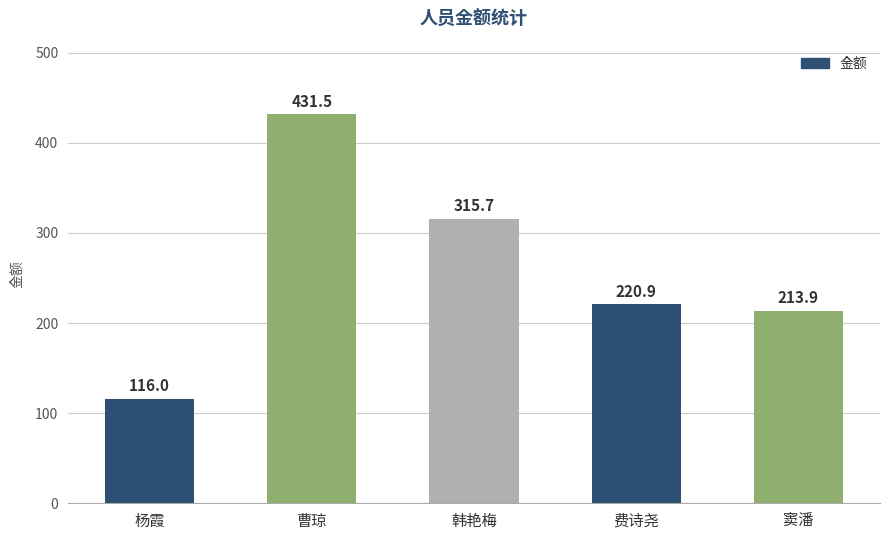

At which label is the value closest to 273?

韩艳梅